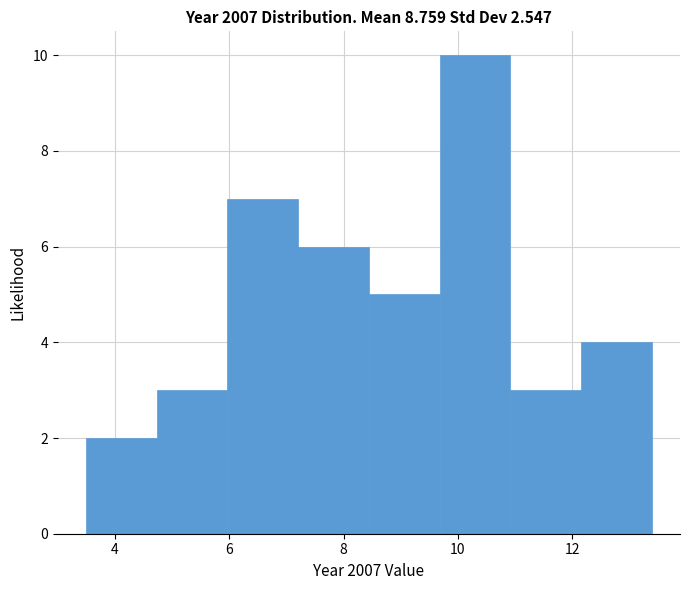

Over which range of the x-axis is the bar tallest?

9.6 to 11.0